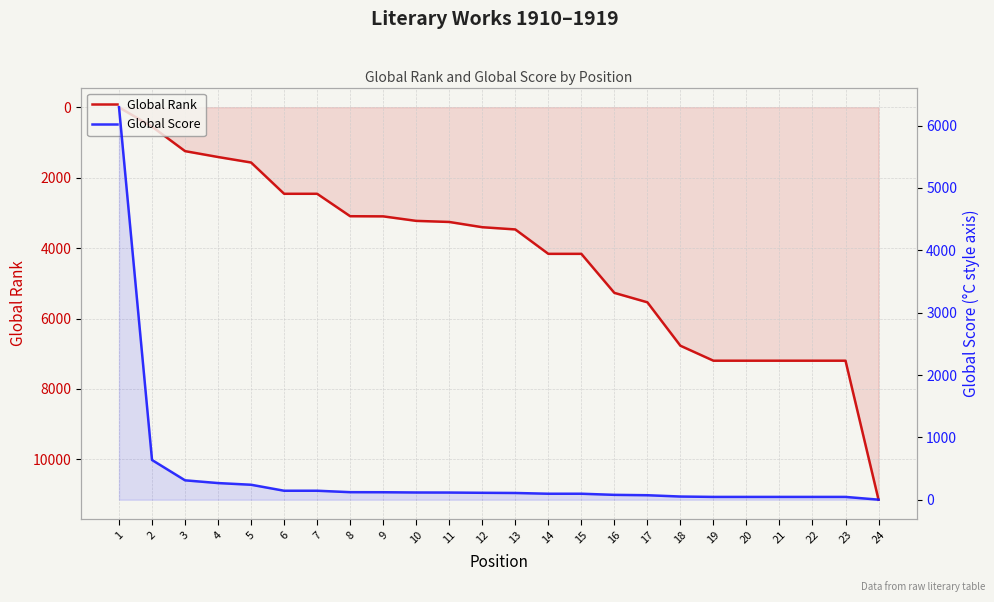

At which label does Global Rank first exceed 3471?

14